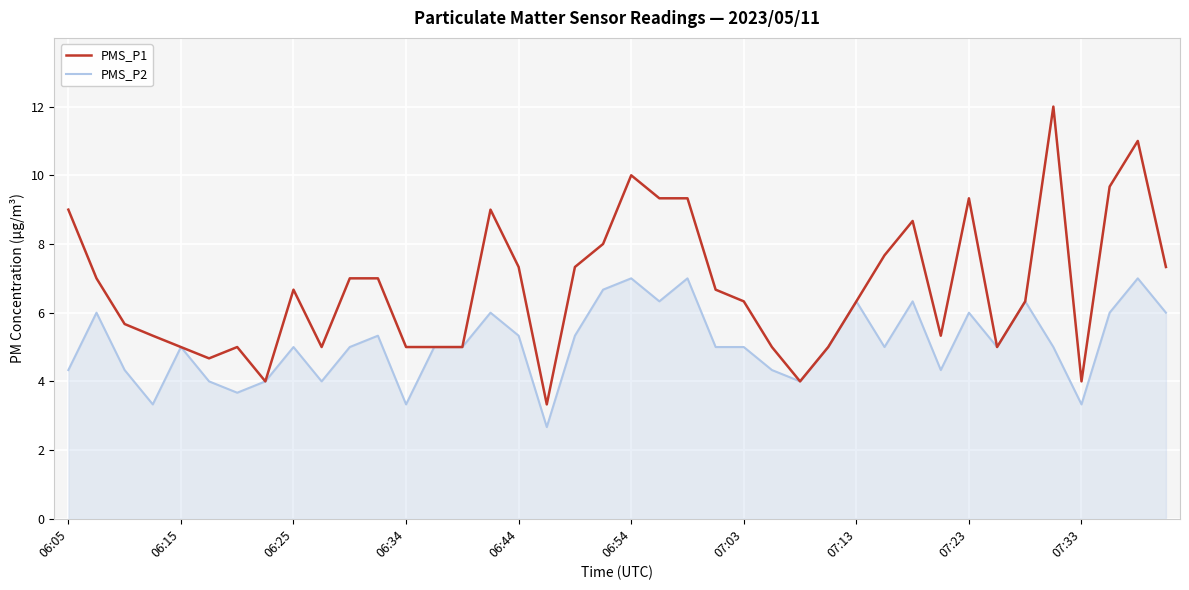

List the series in order of their peak value, highest first.

PMS_P1, PMS_P2